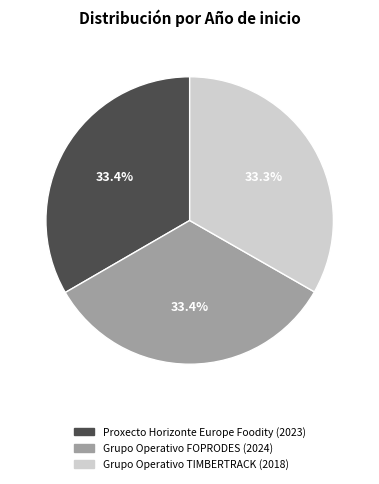

Is there any slice that represents more than half of the pie?

No